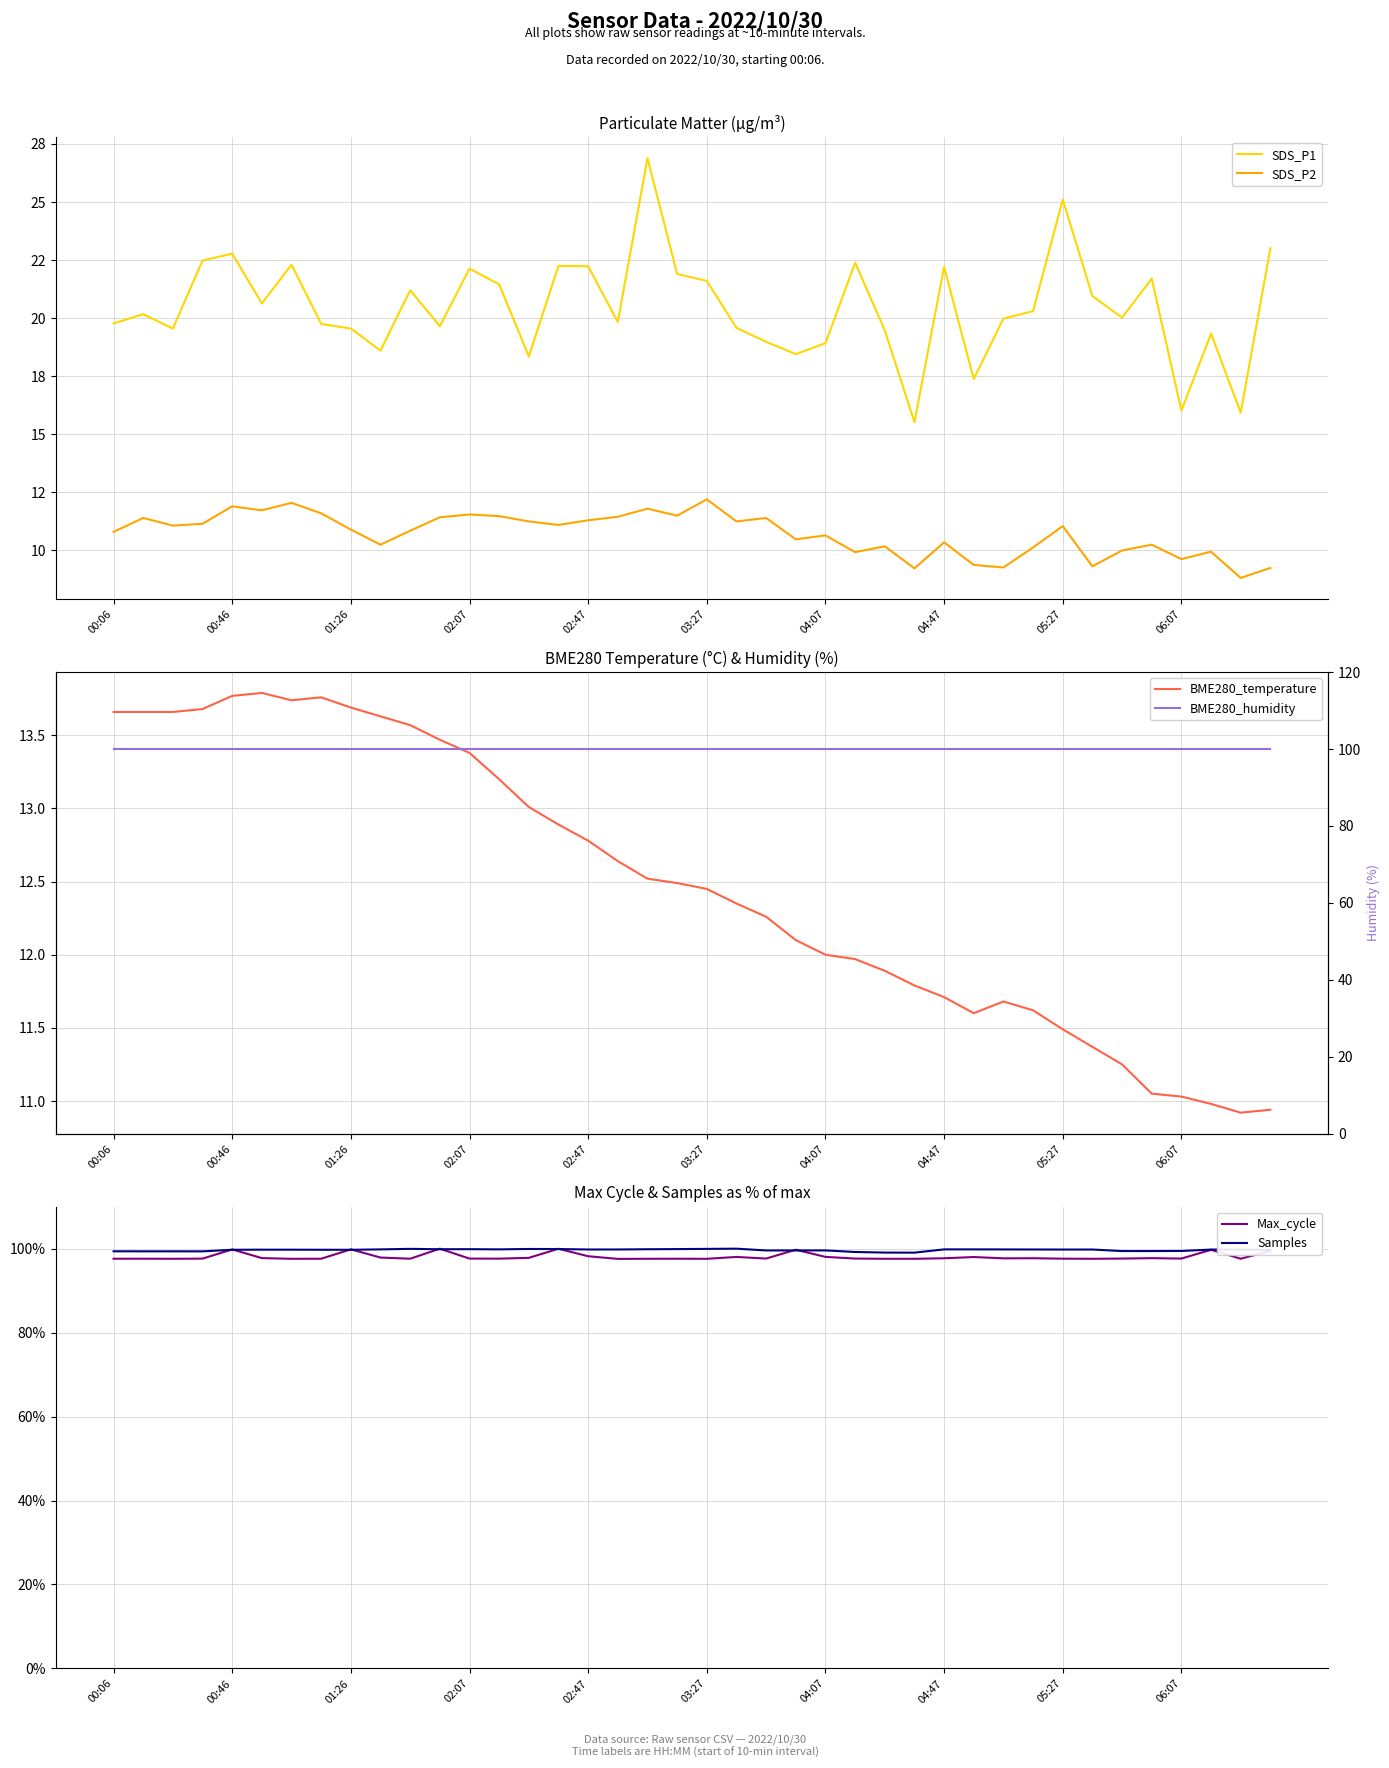

The Samples series shows 51.2 at 00:46. True or false?

False